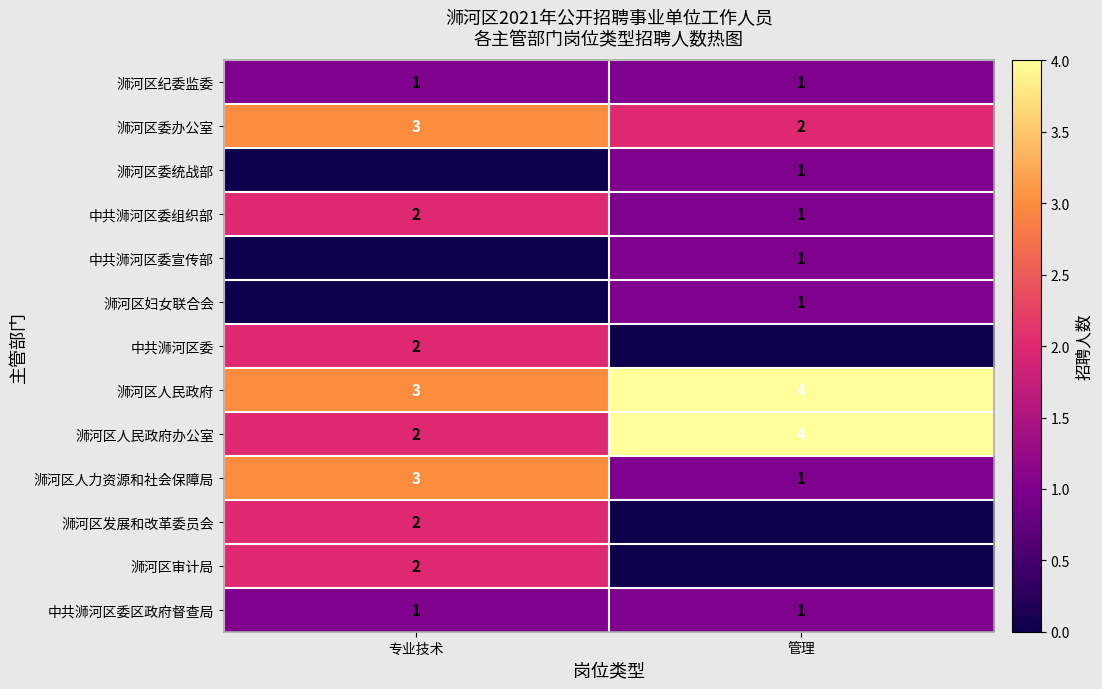

What is the sum of the 中共浉河区委组织部 values at 管理 and 专业技术?

3